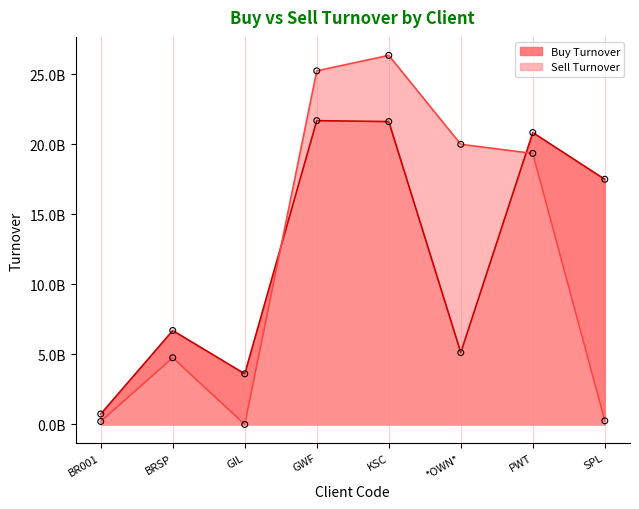

What are all the series names shown in the legend?

Buy Turnover, Sell Turnover